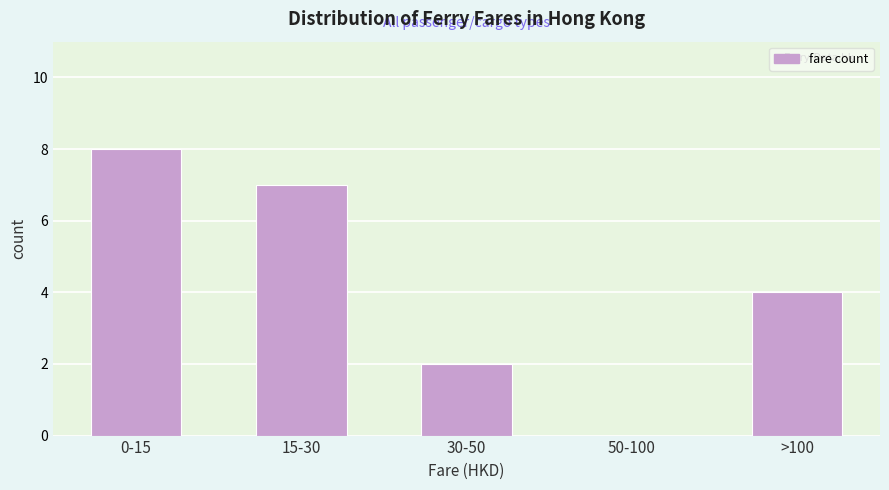

Reading left to right, extract all data points from this chart.

0-15=8	15-30=7	30-50=2	50-100=0	>100=4